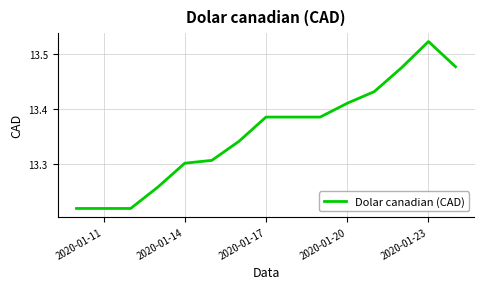

What is the difference between the second highest and minimum values?

0.3